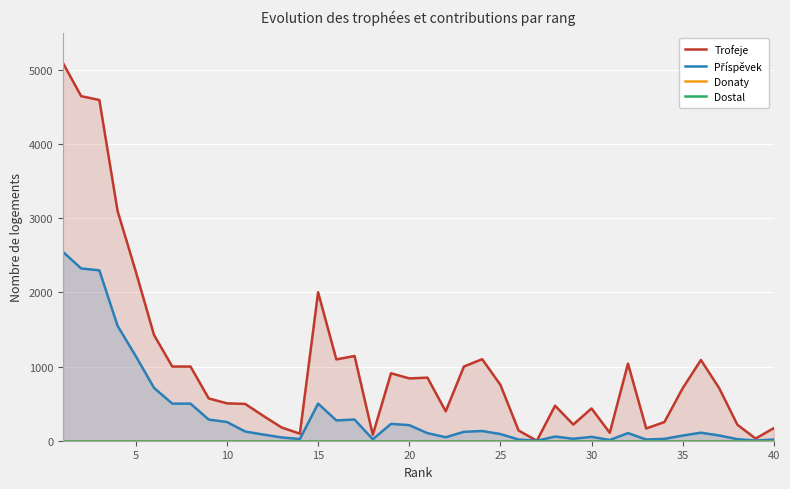

What is the maximum value for Příspěvek?

2546